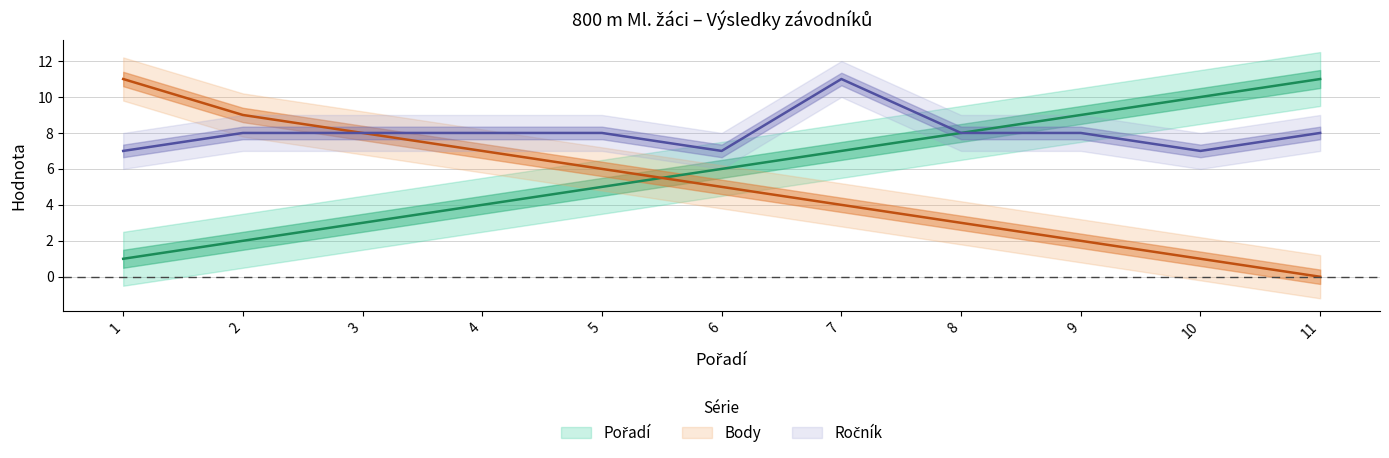

What is the total value across all series at 8?

19